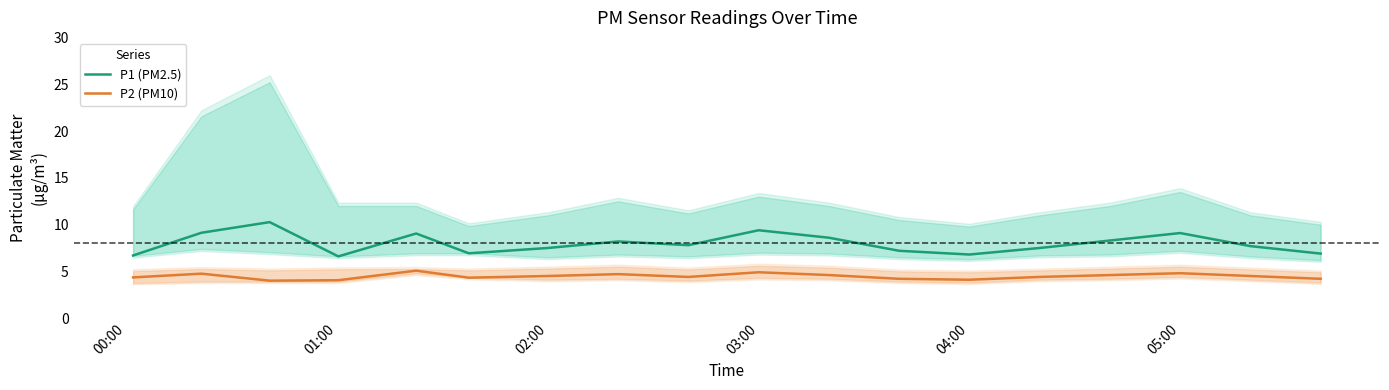

How many distinct data groups are displayed?

2